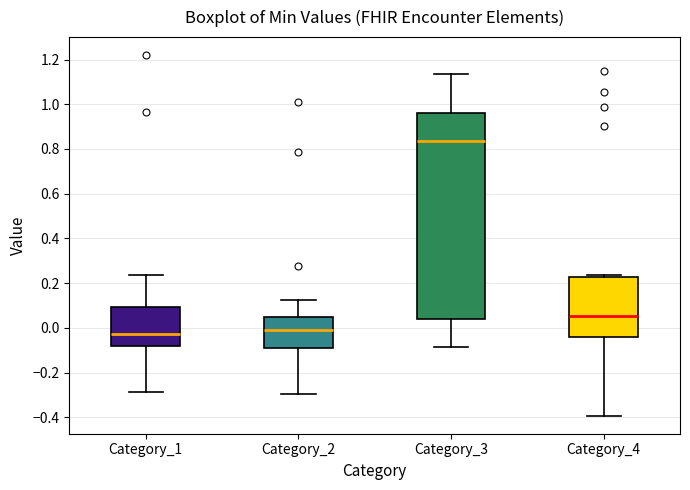

Where does the upper whisker of the box for Category_2 end on the y-axis? The values are not printed on the chart, so give them approximately, as read against the axis.

0.12